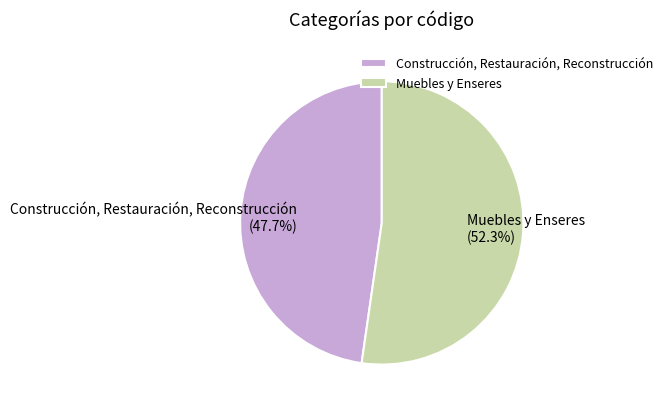

True or false: Muebles y Enseres accounts for 66% of the total.

False